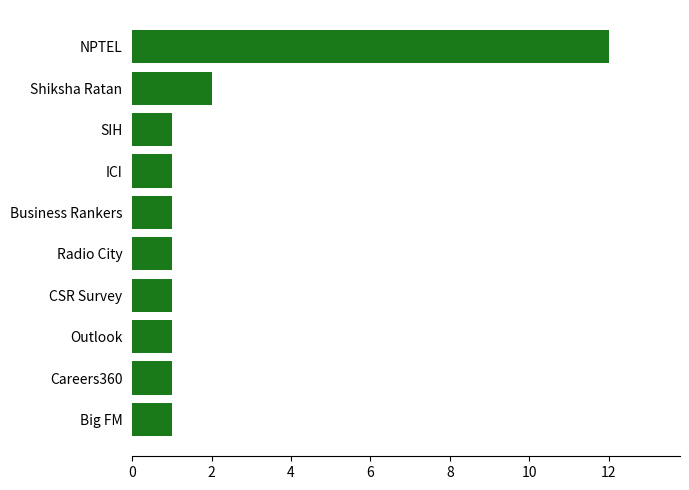

Reading top to bottom, transcribe all the data shown in this chart.

12	2	1	1	1	1	1	1	1	1